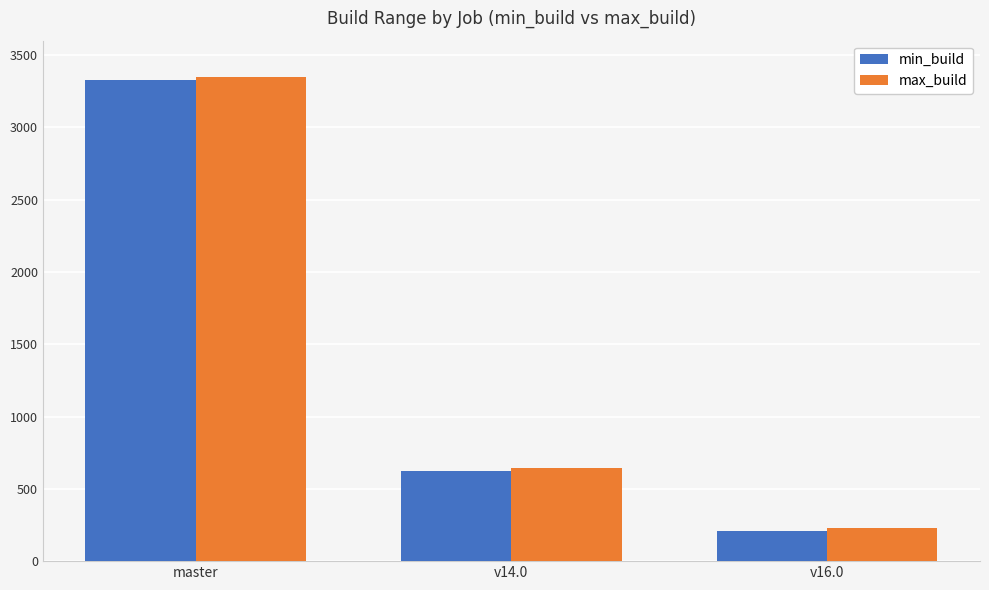

What is the total value across all series at v16.0?

438